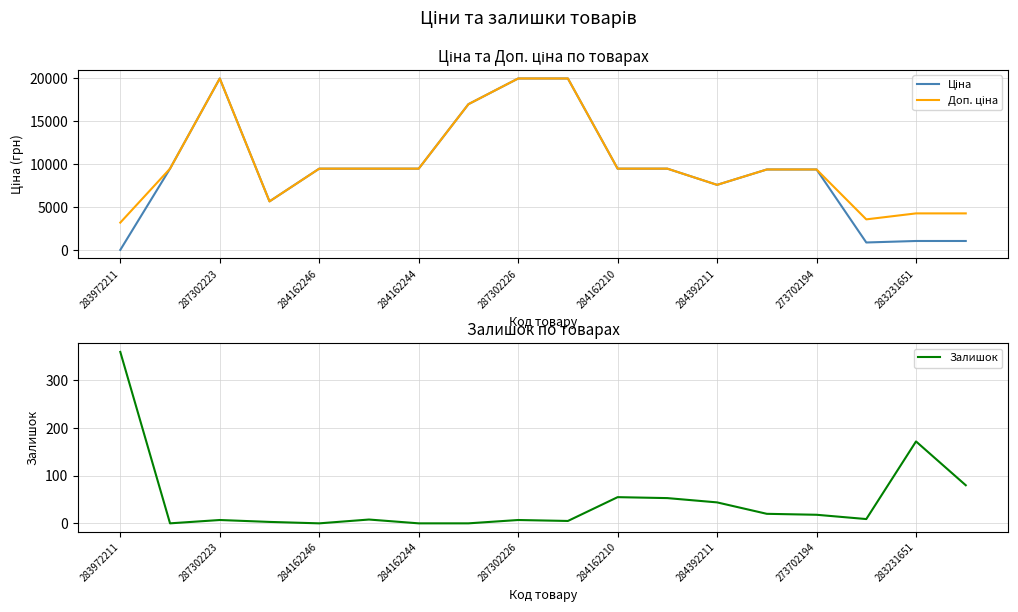

At which label does Залишок reach its peak?

283972211